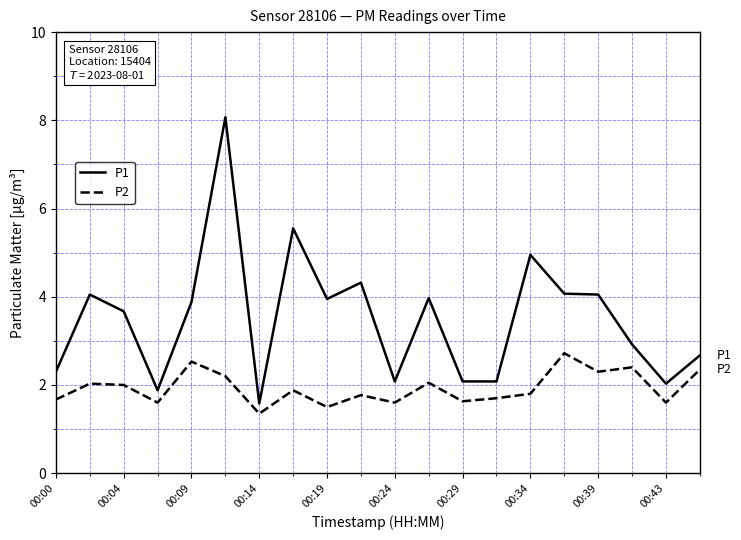

What is the difference between the maximum and minimum values in the P2 series?

1.4